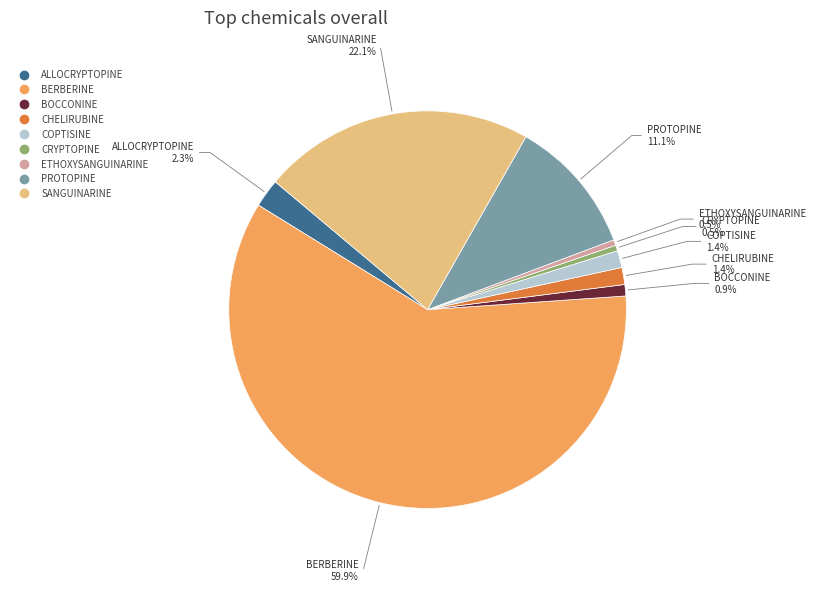

To the nearest percent, what is the difference between the largest and smallest slice percentages?

59%